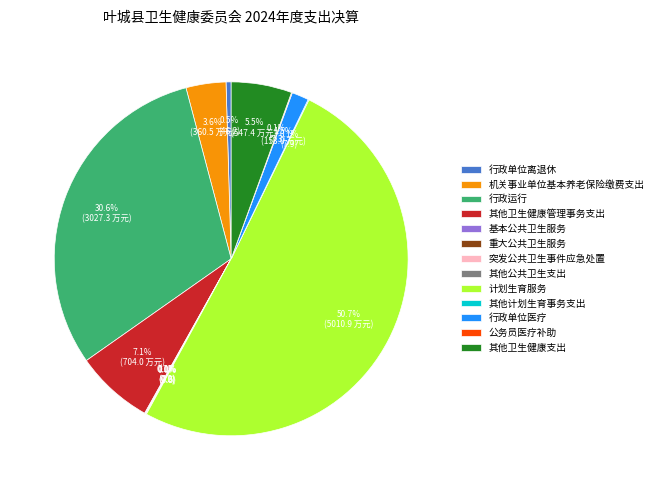

Which slice is the largest?

计划生育服务